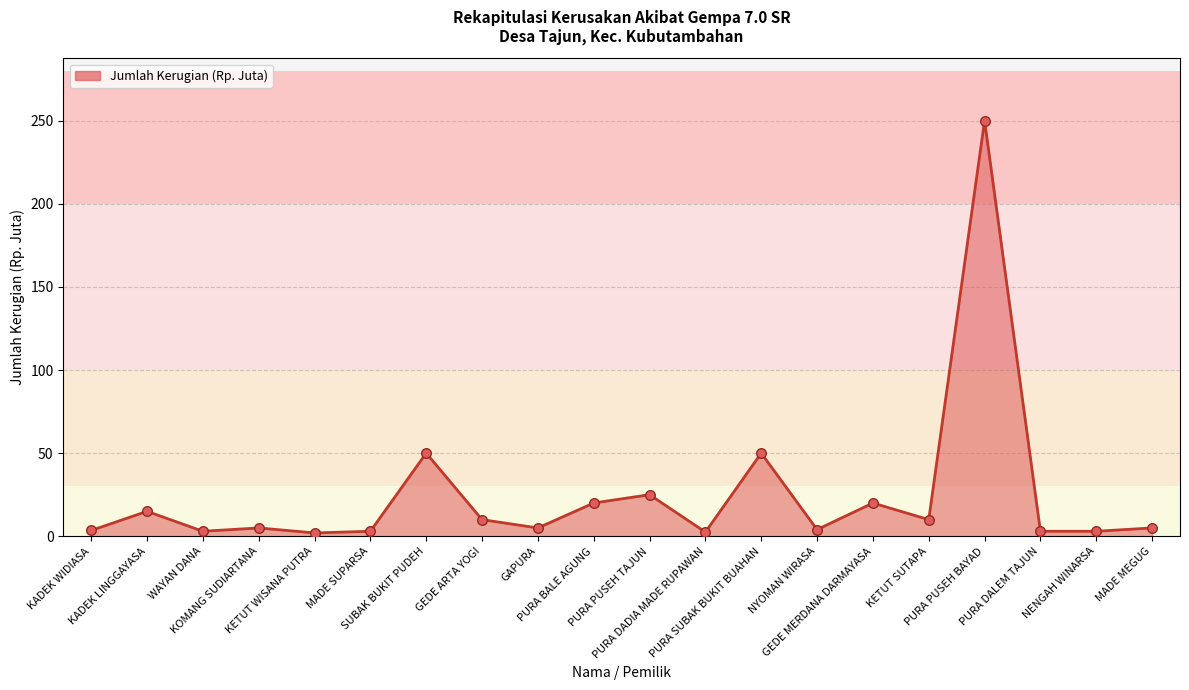

What is the change in value from WAYAN DANA to MADE MEGUG?

+2.0